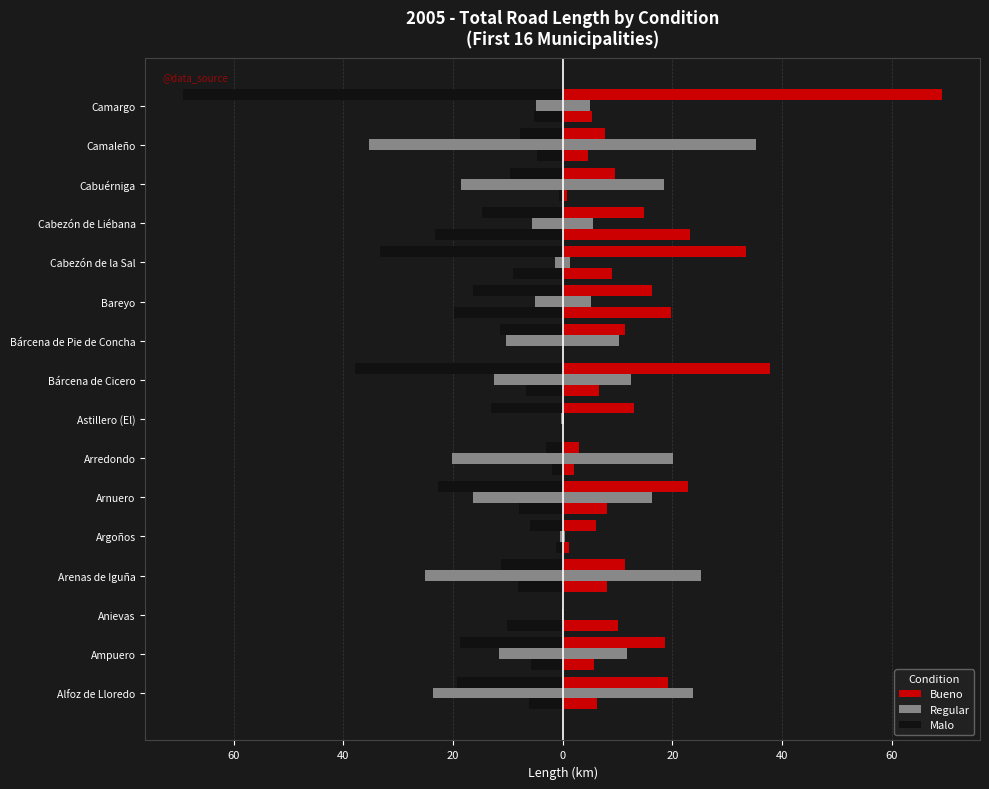

At how many categories does at least one series exceed -12?

16